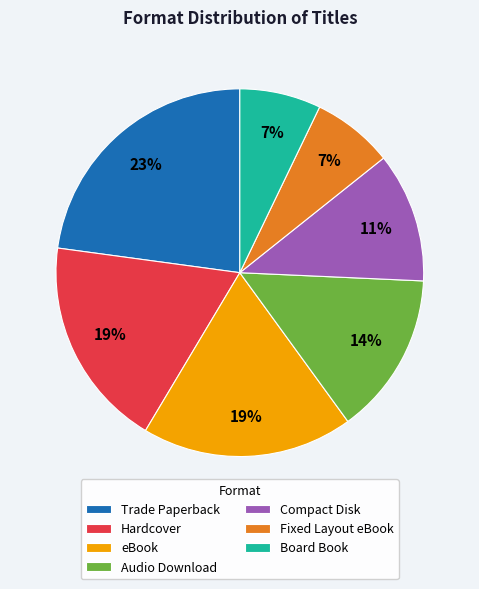

Is the sum of Hardcover and Fixed Layout eBook greater than half?

No